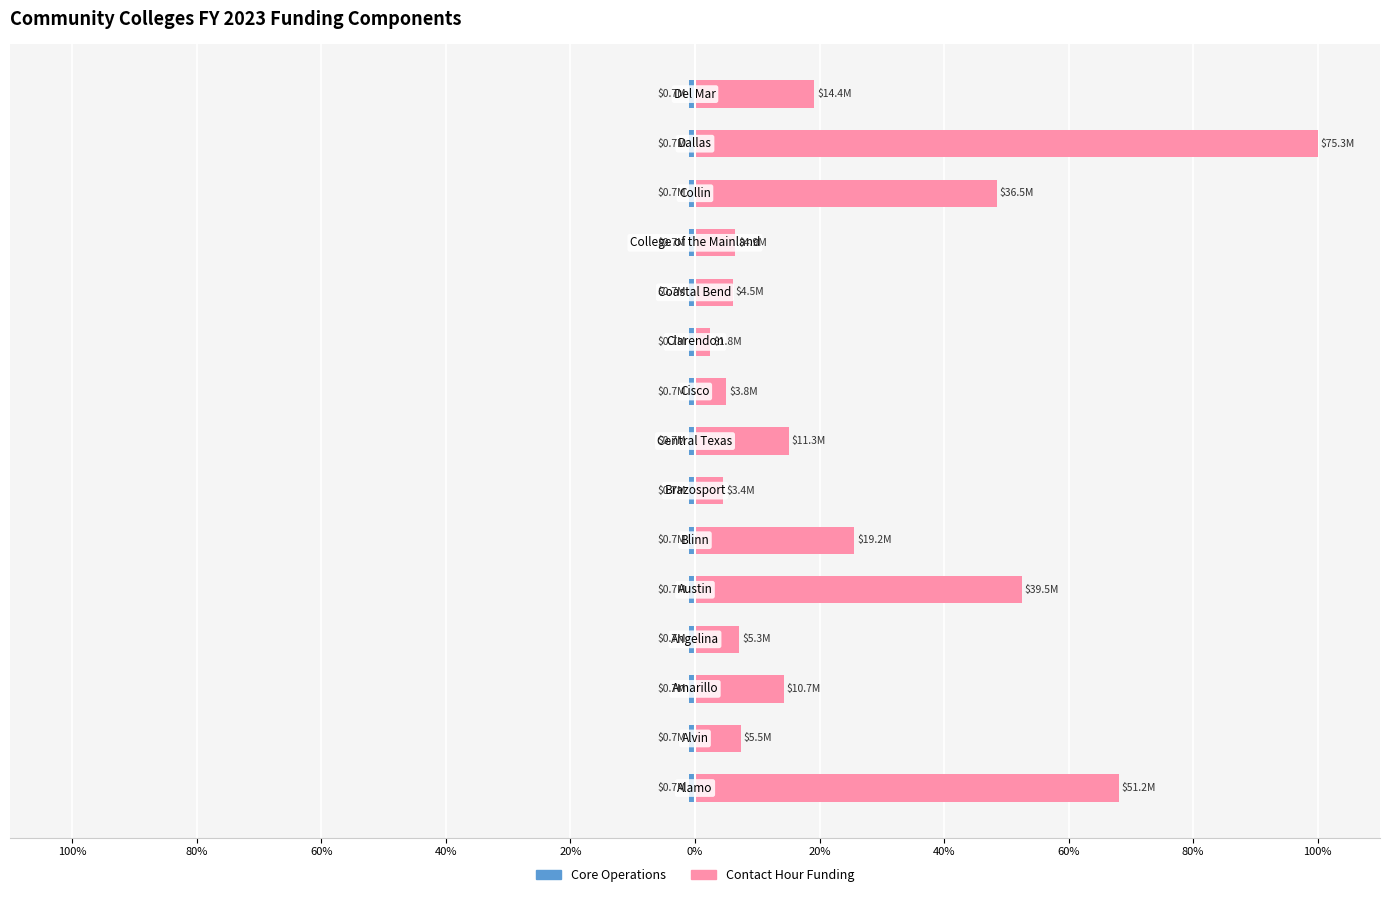

Are the bars grouped side by side (vs. stacked)?

Yes